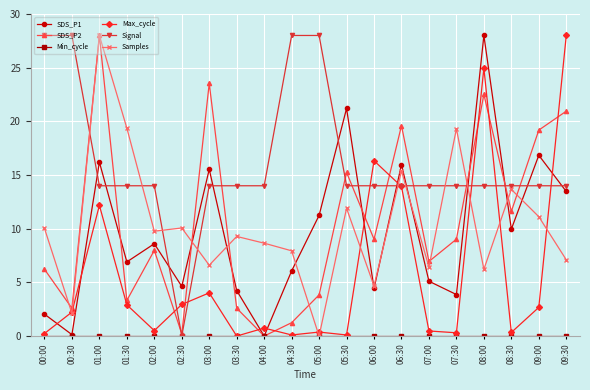

After their last crossing, which series has the higher values: SDS_P1 or Samples?

SDS_P1